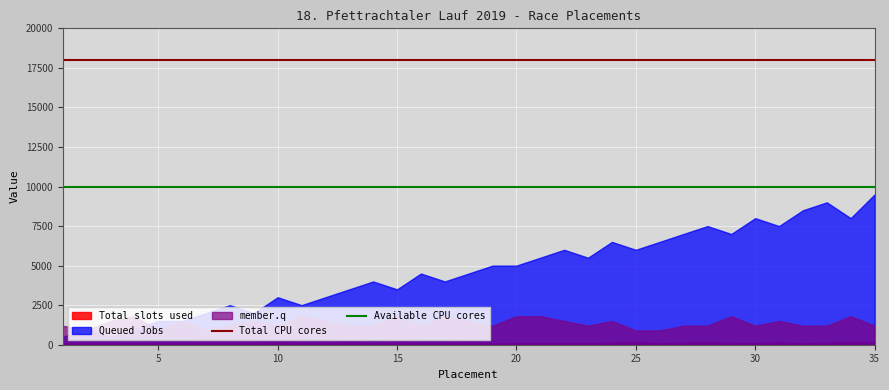

What is the maximum value shown in the chart?

9500.0